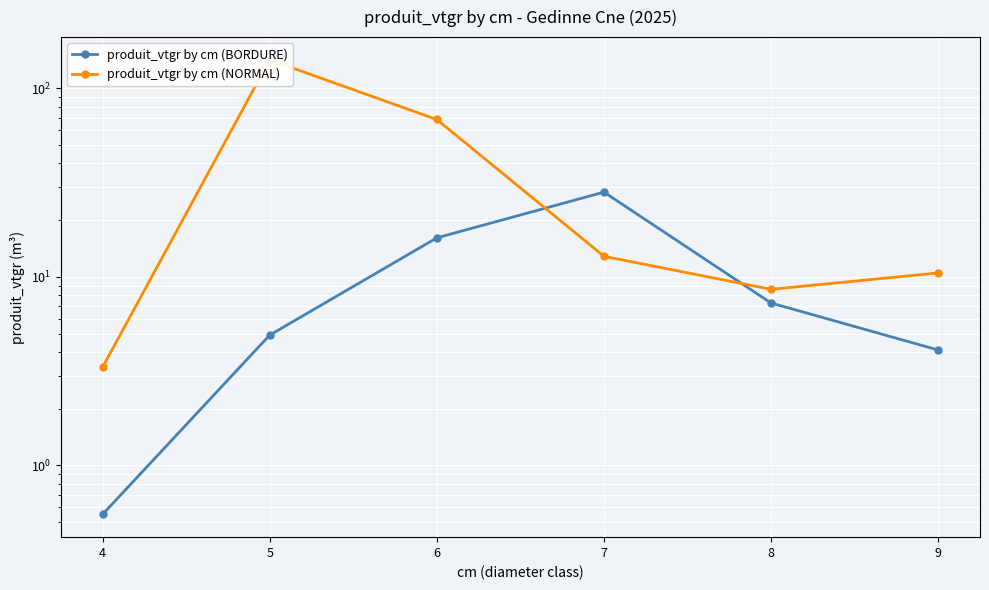

How many lines are shown in the chart?

2